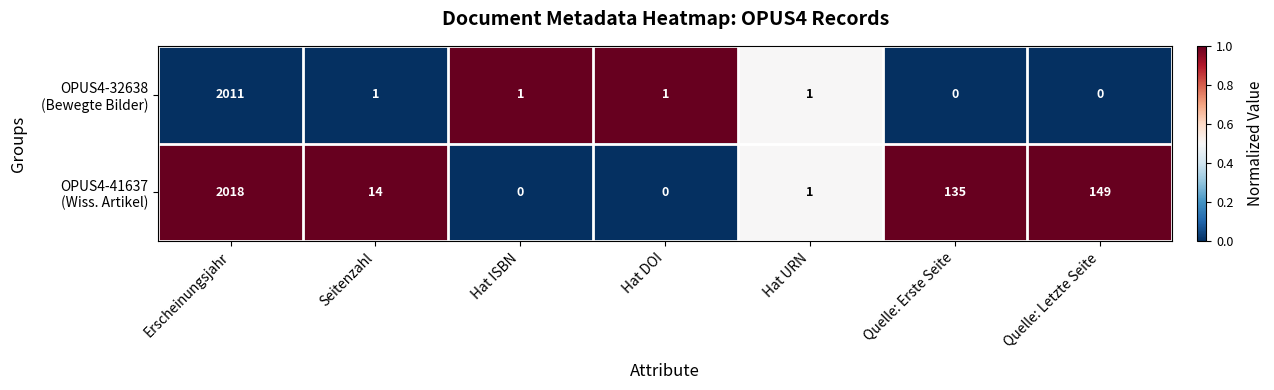

How many data points does each series have?

7